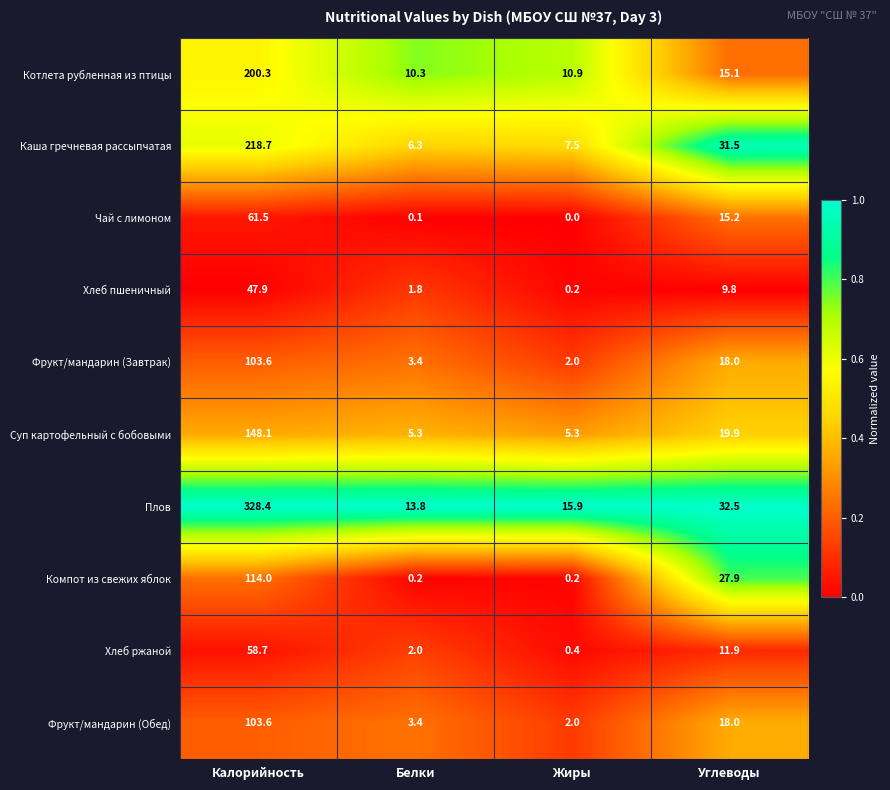

Where does the Каша гречневая рассыпчатая series first go above 31?

Калорийность